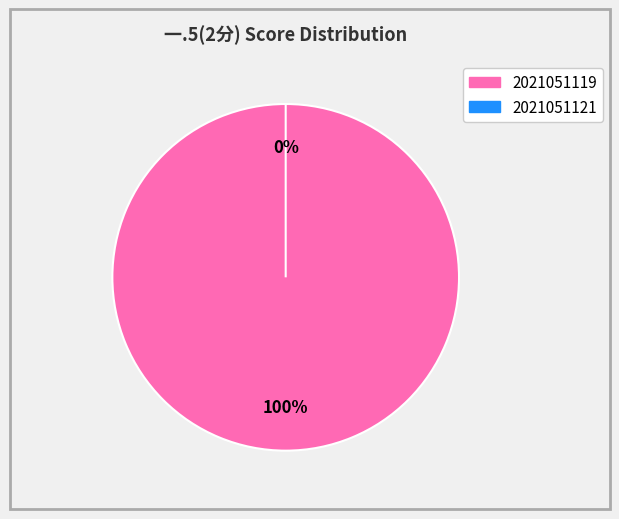

Does 2021051119 represent more than half of the total?

Yes